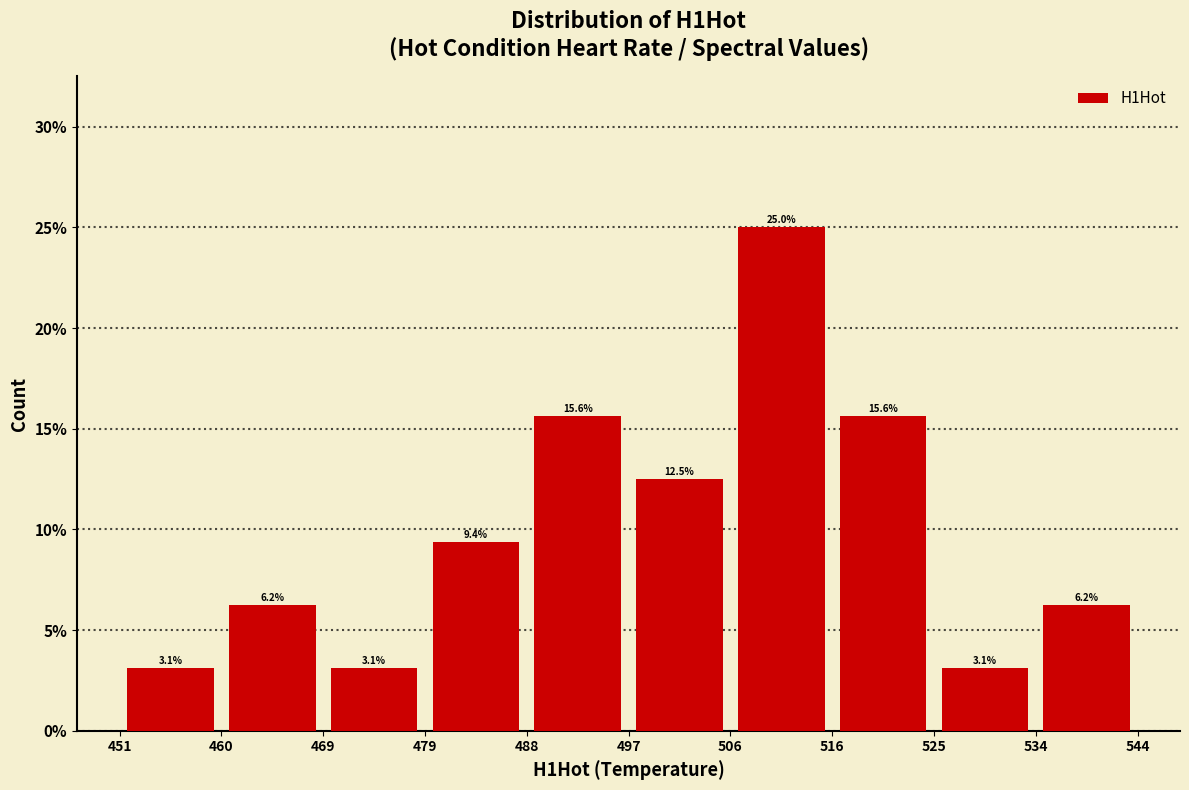

Reading left to right, transcribe this chart: for each bar, give the range it covers on the x-axis and its height.

451 to 460: 3.1
460 to 469: 6.2
469 to 479: 3.1
479 to 488: 9.4
488 to 497: 15.6
497 to 506: 12.5
506 to 516: 25.0
516 to 525: 15.6
525 to 534: 3.1
534 to 544: 6.2